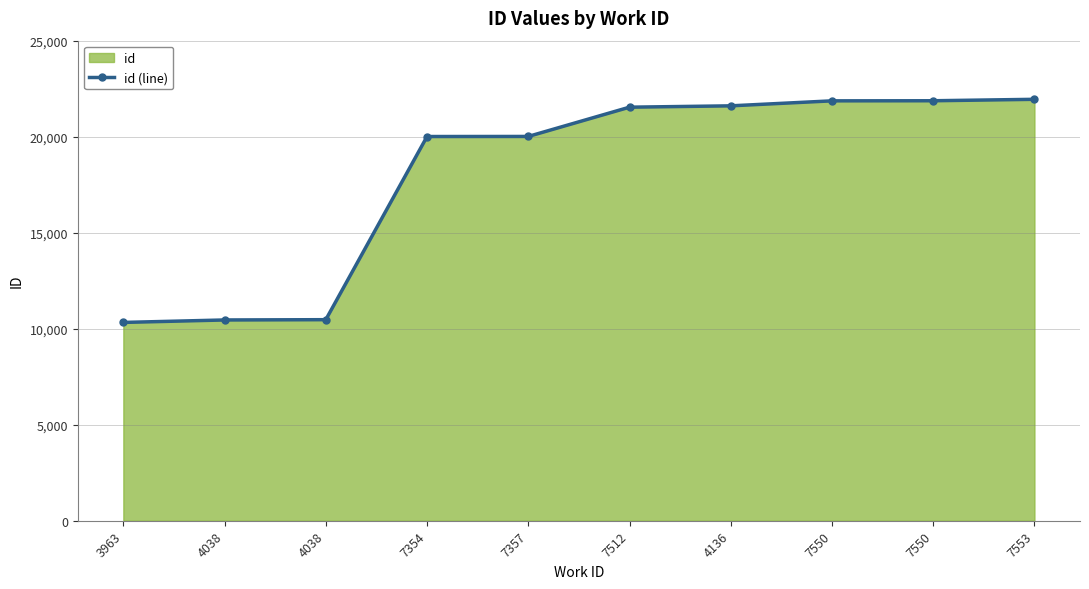

Reading left to right, what are all the values shown in this chart?

3963=10327	4038=10455	4038=10470	7354=20008	7357=20012	7512=21536	4136=21606	7550=21866	7550=21871	7553=21946